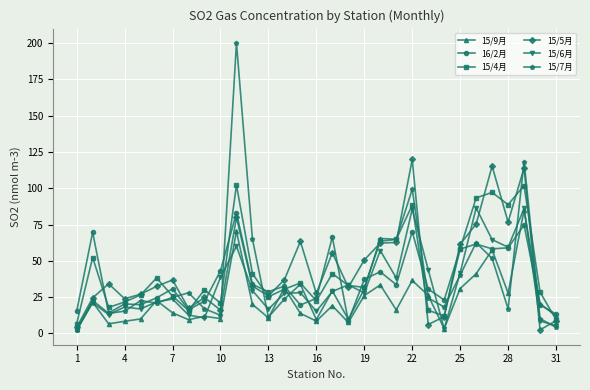

True or false: 15/4月 has more than 2 interior local peaks.

True